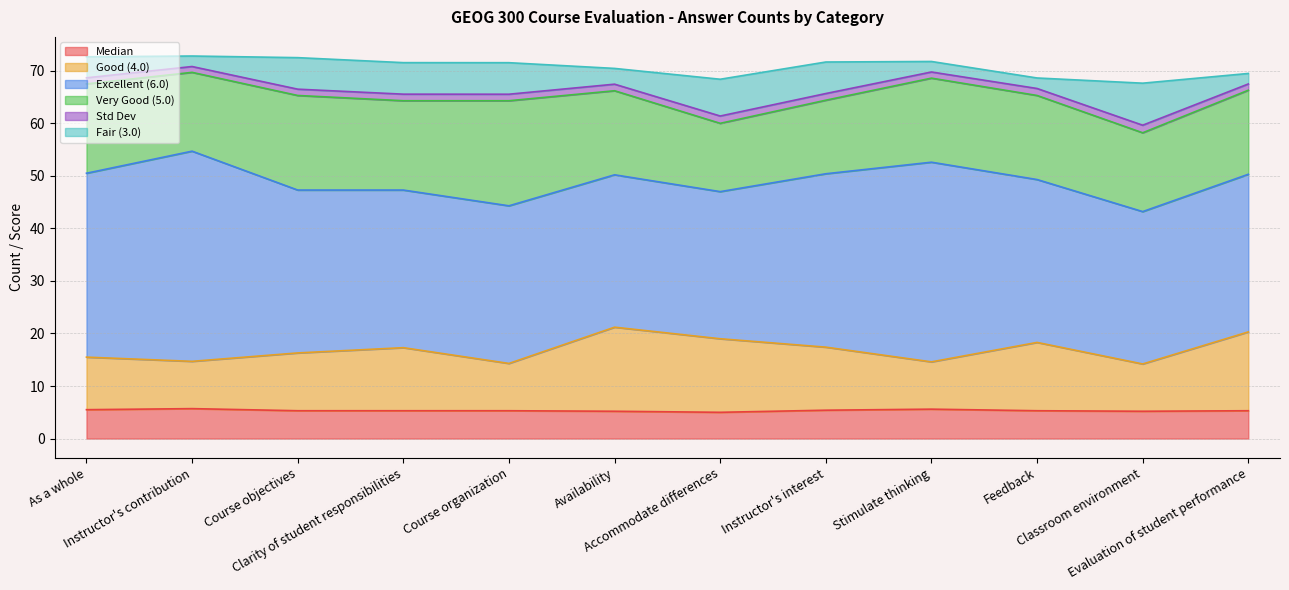

Read the Good (4.0) value at Feedback.

13.0